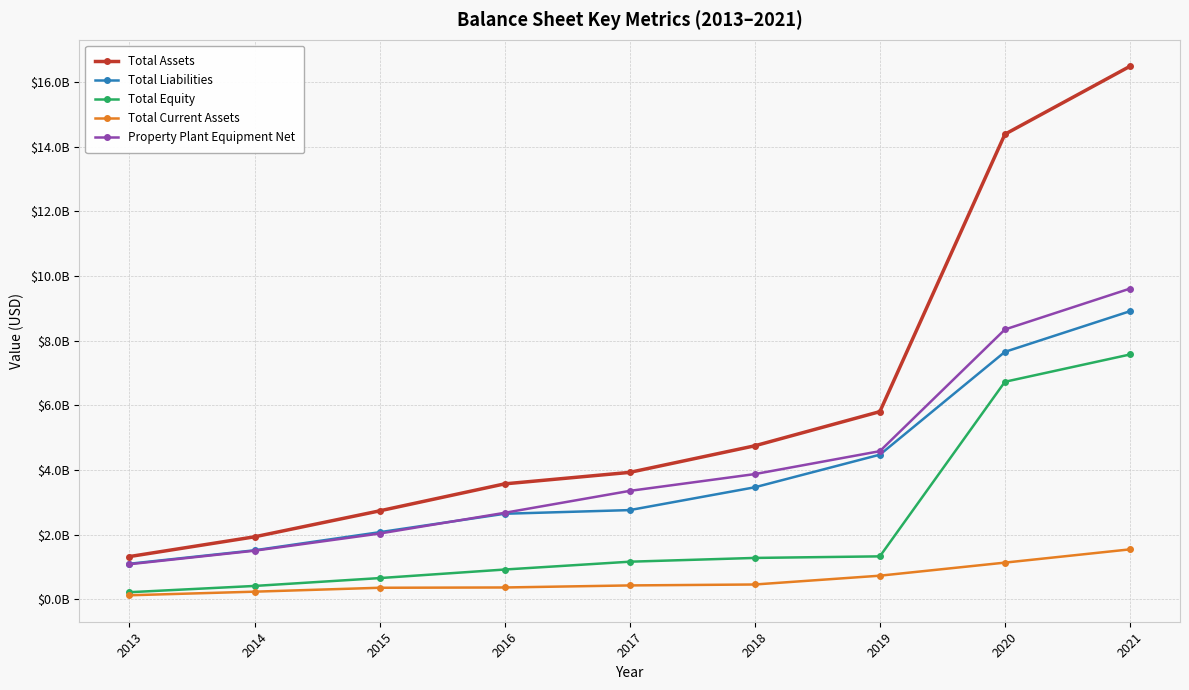

Rank the series by their maximum value, from lowest to highest.

Total Current Assets, Total Equity, Total Liabilities, Property Plant Equipment Net, Total Assets